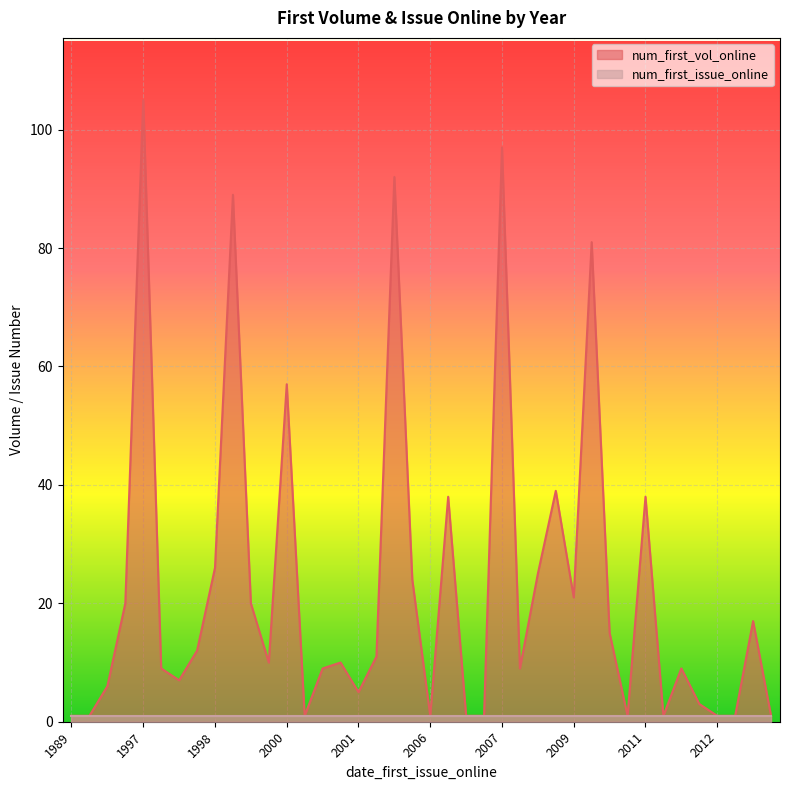

What is the difference between the highest and lowest values at 1997?

104